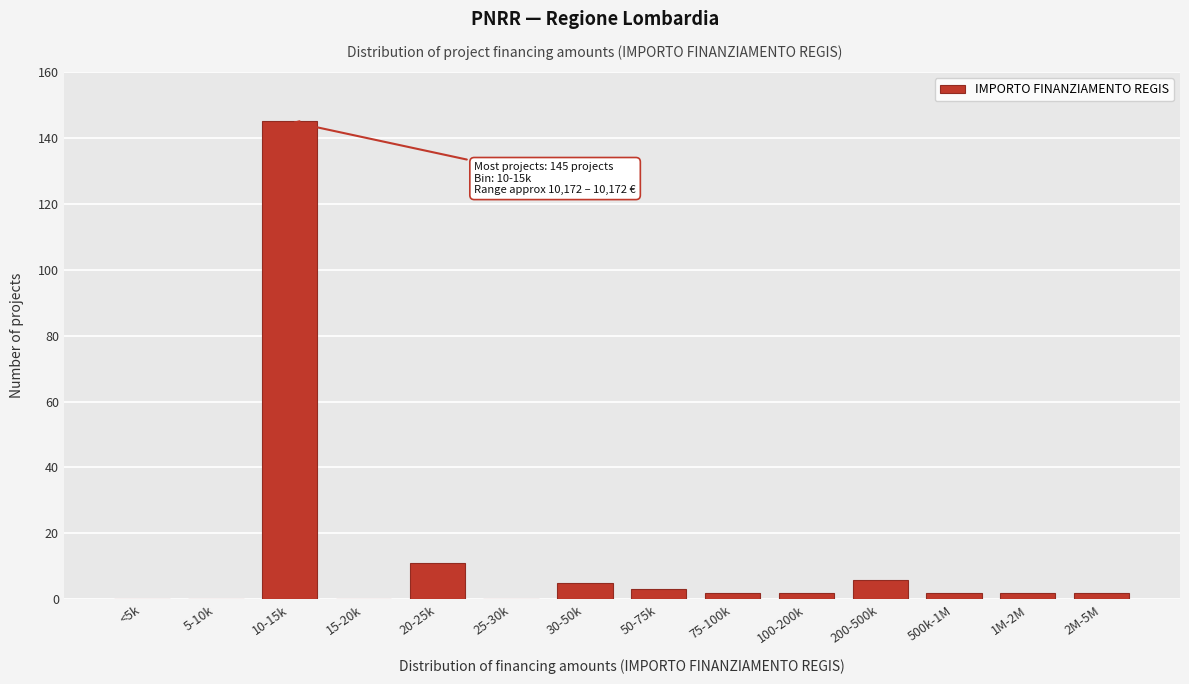

Reading right to left, list all the values displayed in this chart.

2M-5M=2	1M-2M=2	500k-1M=2	200-500k=6	100-200k=2	75-100k=2	50-75k=3	30-50k=5	25-30k=0	20-25k=11	15-20k=0	10-15k=145	5-10k=0	<5k=0